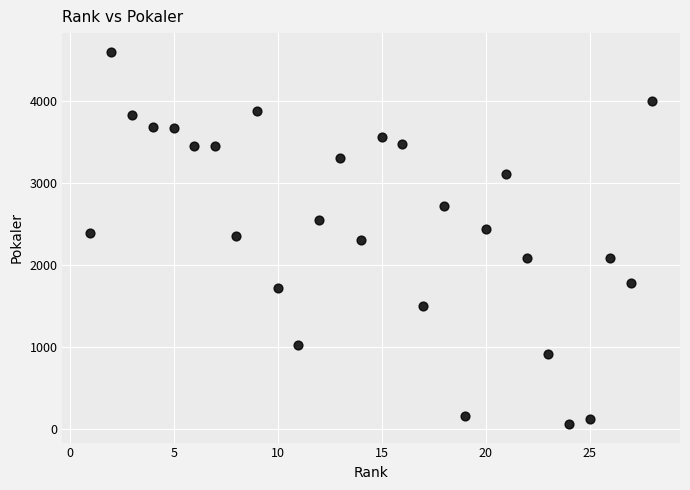

What is the range of X values (max minus min)?

27